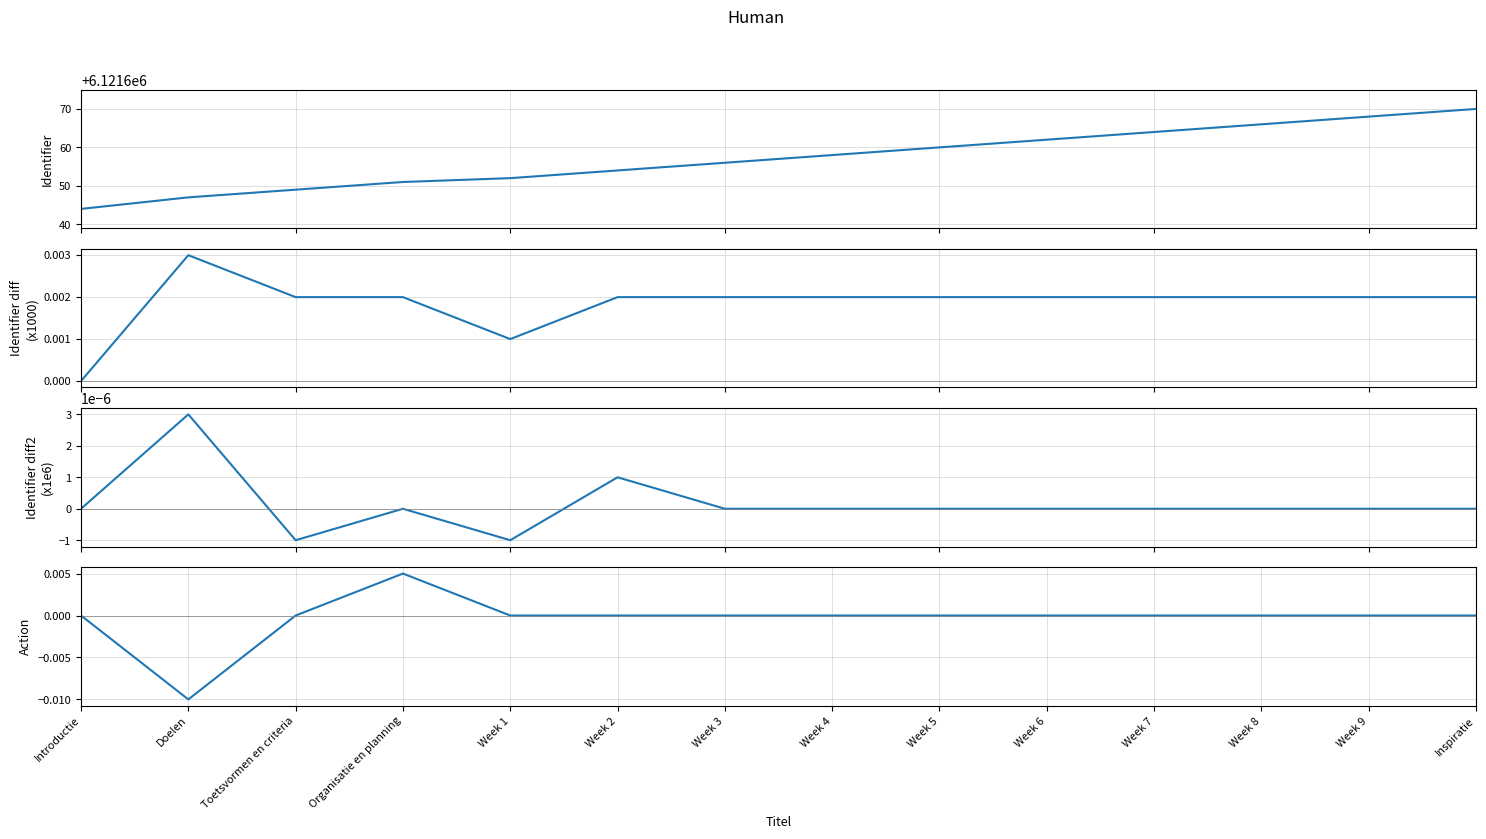

At which label is Identifier diff closest to 0?

Introductie